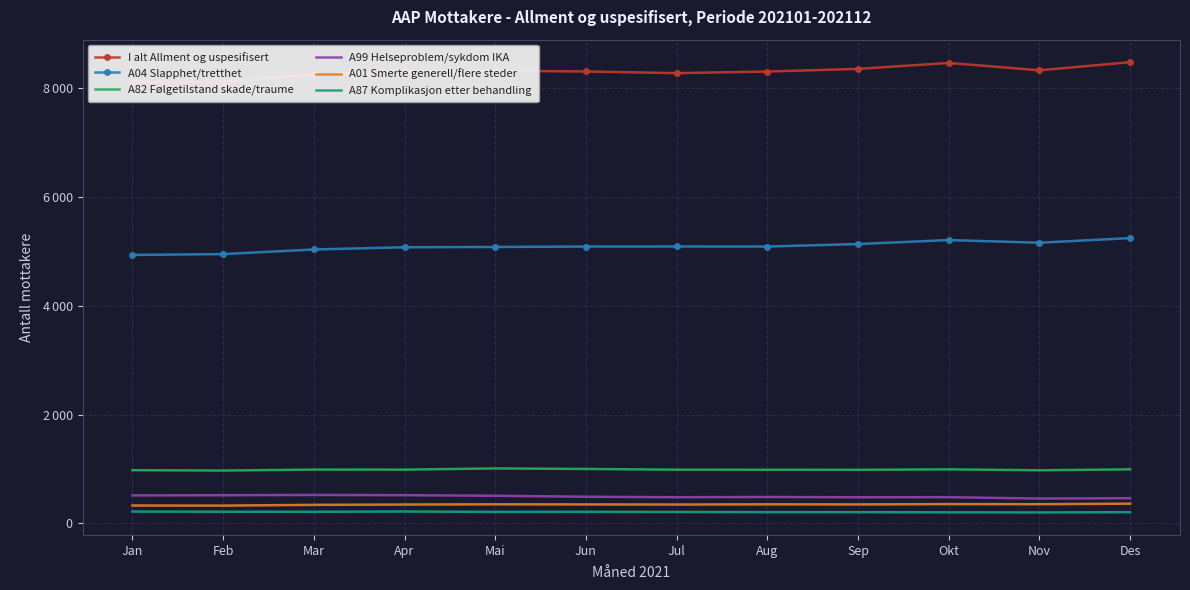

Which category has the highest value across all series?

Des